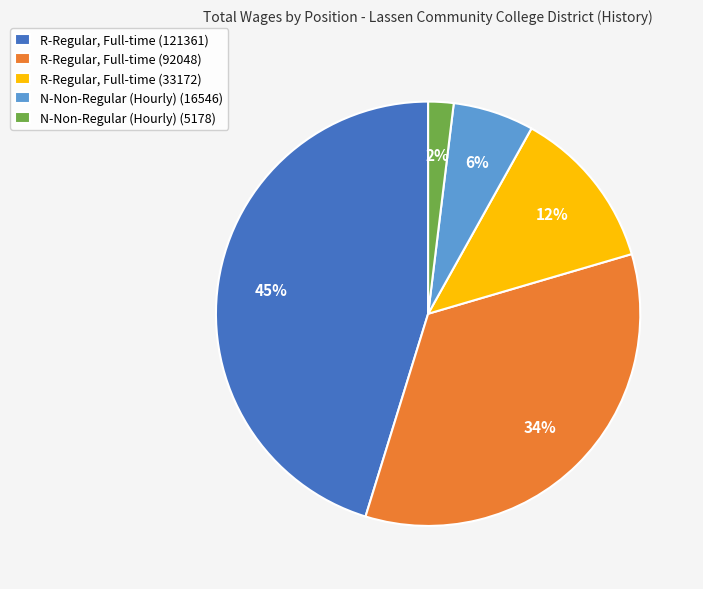

Which category has the smallest portion of the pie?

N-Non-Regular (Hourly) (5178)